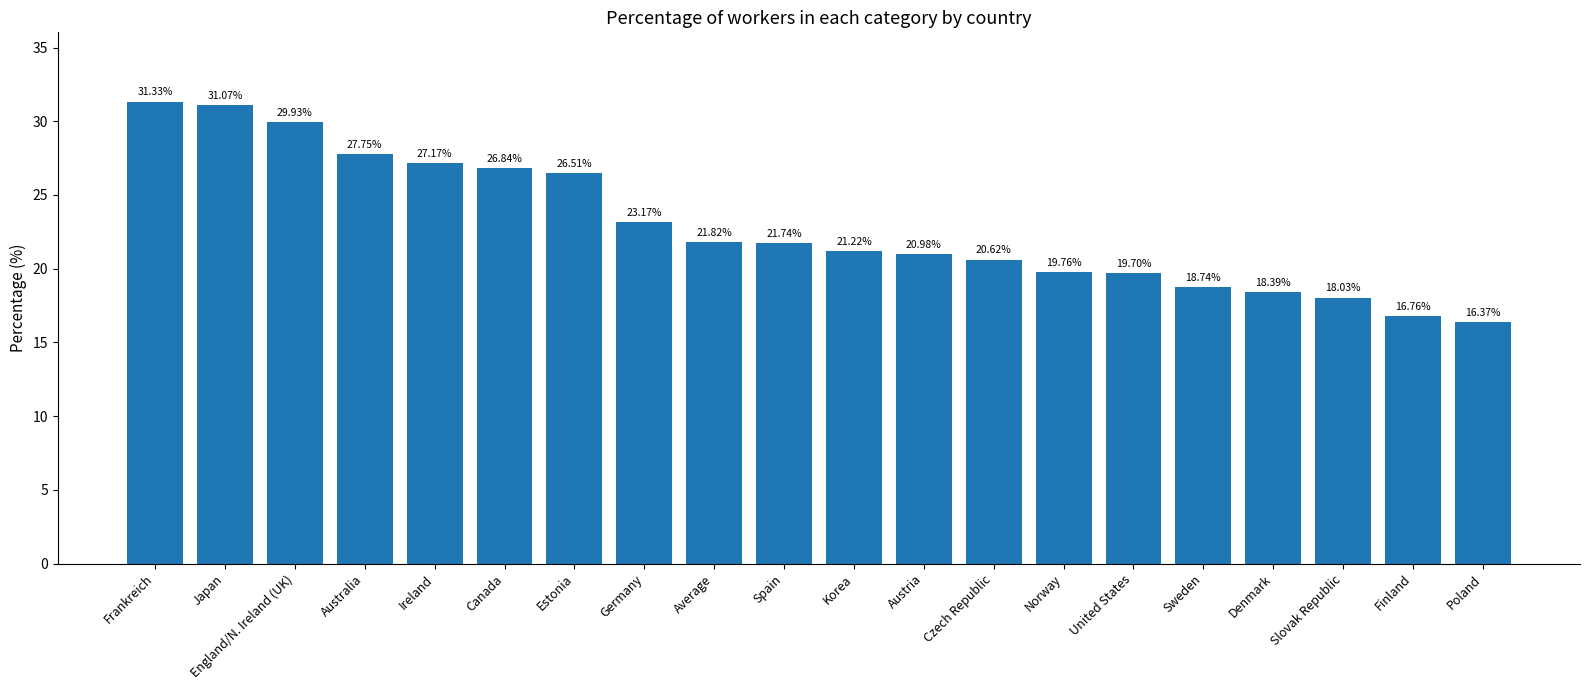

What is the sum of the values at Ireland and Finland?

43.9